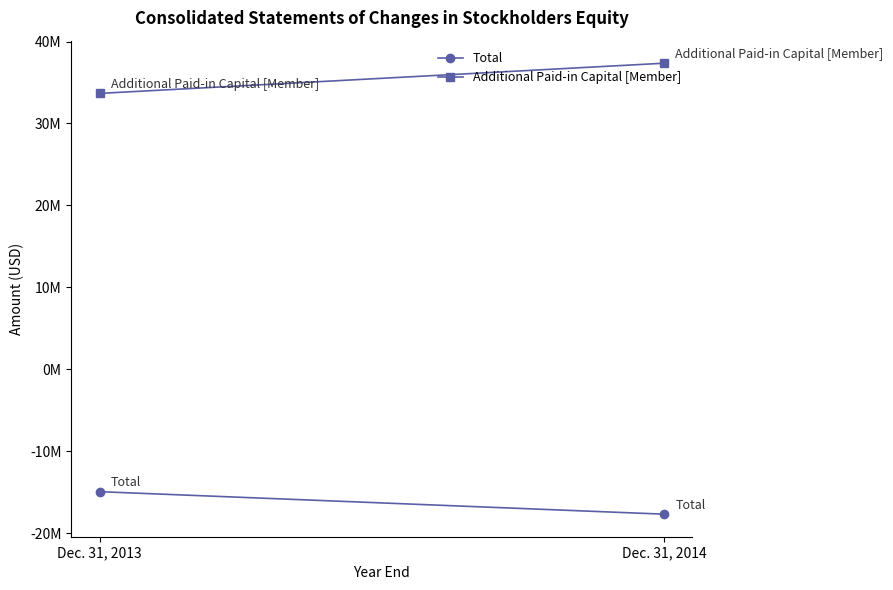

What is the difference between the Total values at Dec. 31, 2014 and Dec. 31, 2013?

2746631